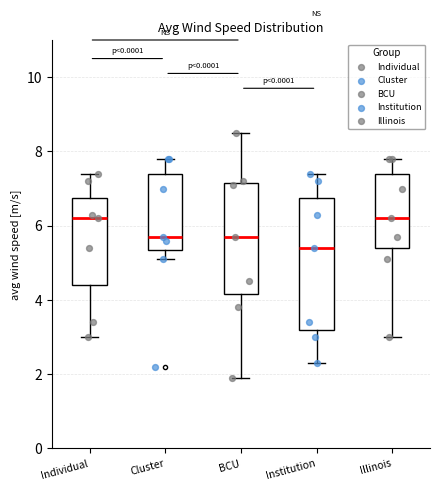

Which box is the tallest, from its lower edge to its upper edge?

Institution